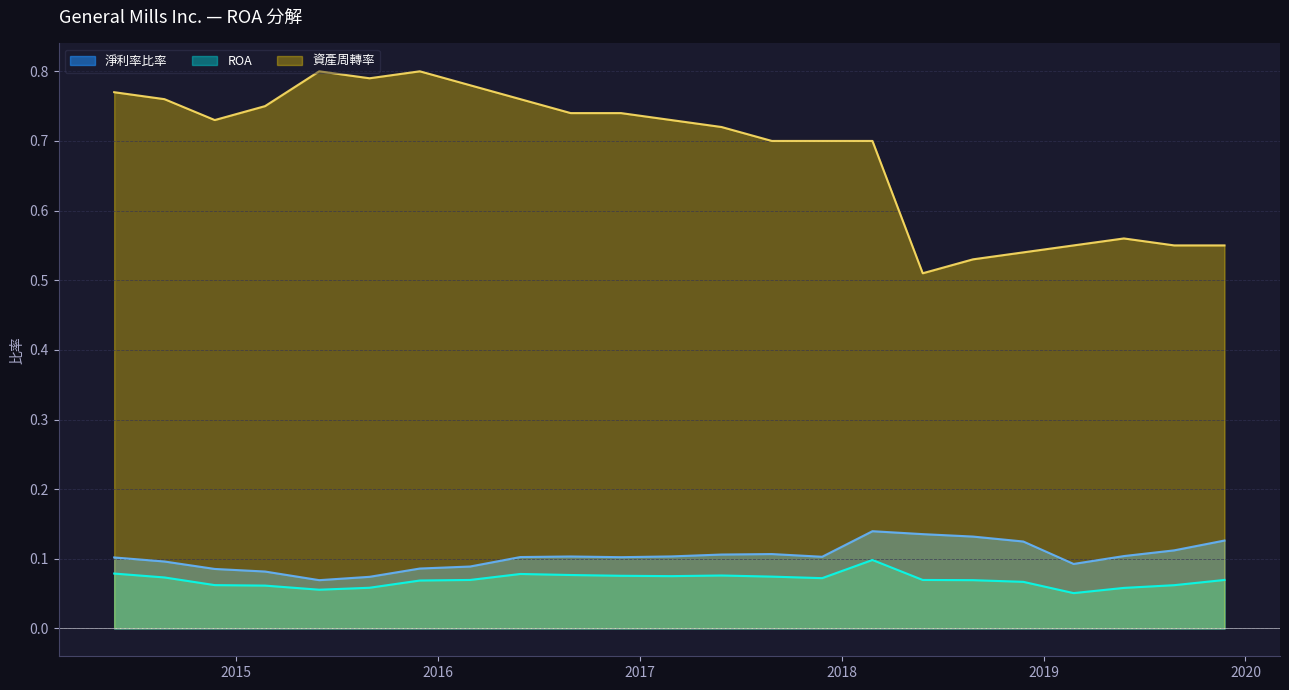

What is the approximate value of 資產周轉率 at 6?

0.5